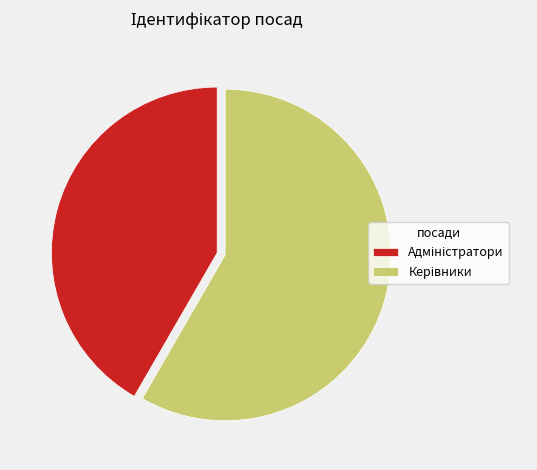

Is there any slice that represents more than half of the pie?

Yes